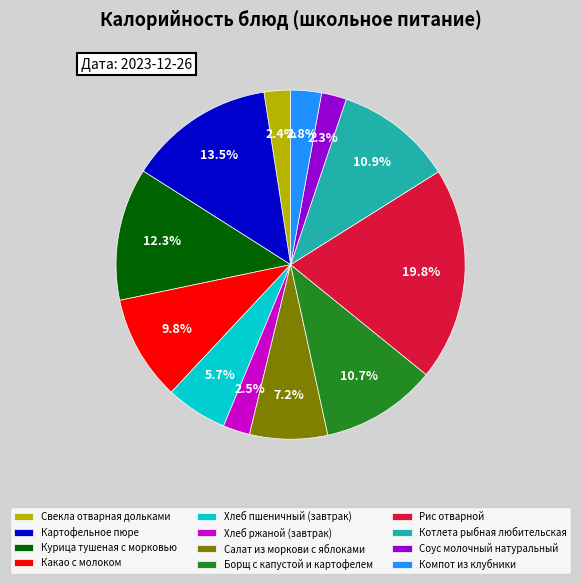

To the nearest percent, what portion does Курица тушеная с морковью represent?

12%